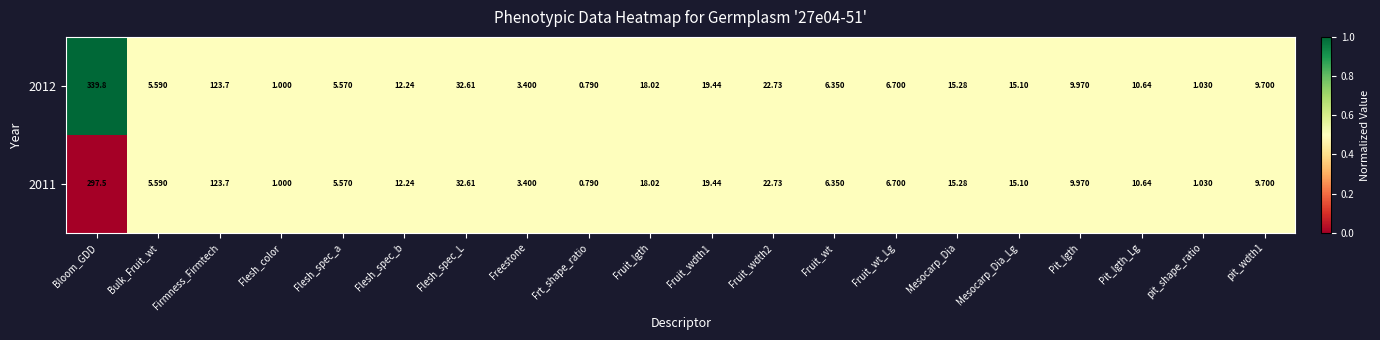

At which label is 2012 closest to 170?

Firmness_Firmtech